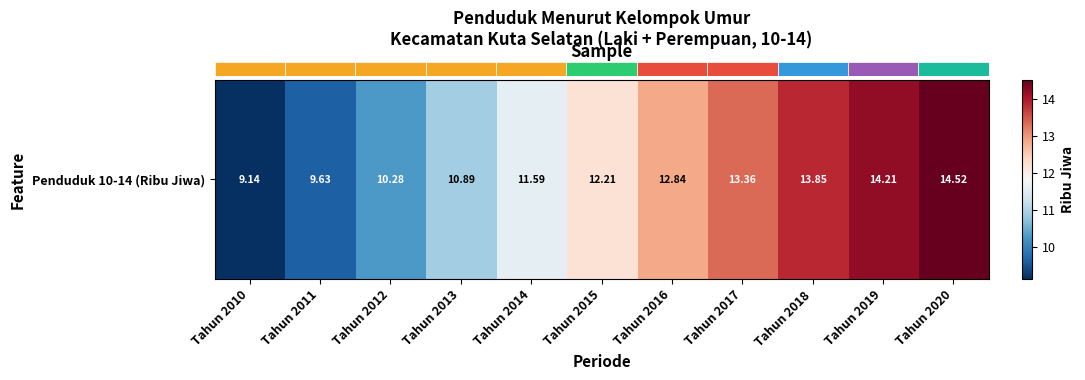

Reading left to right, transcribe all the data shown in this chart.

9.1	9.6	10.3	10.9	11.6	12.2	12.8	13.4	13.8	14.2	14.5